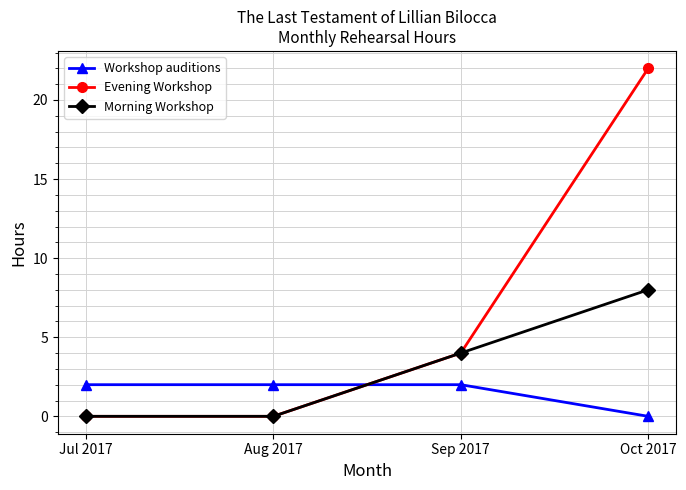

List the series in order of their overall mean, highest first.

Evening Workshop, Morning Workshop, Workshop auditions